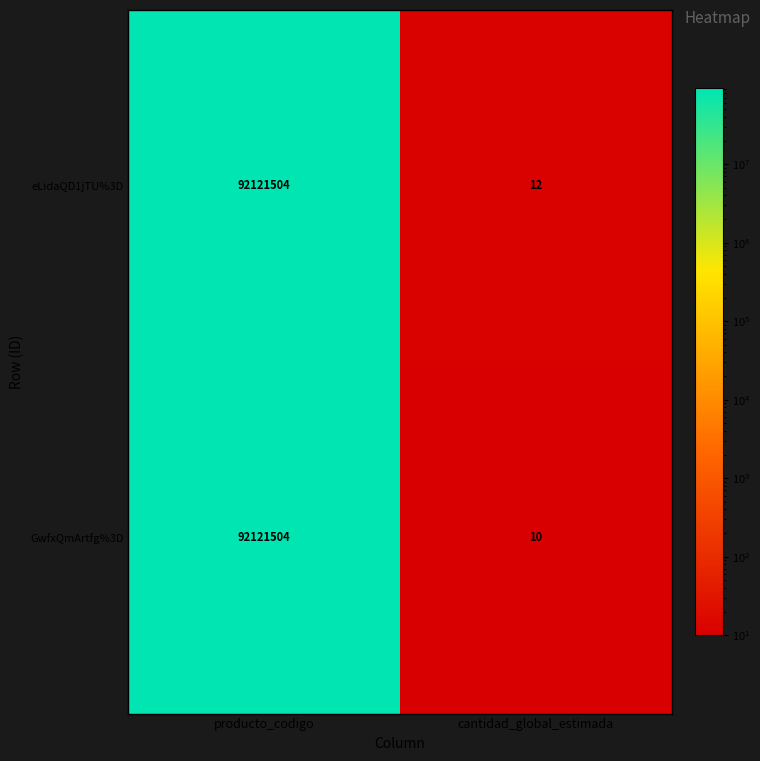

At which category is the sum across all series the highest?

producto_codigo